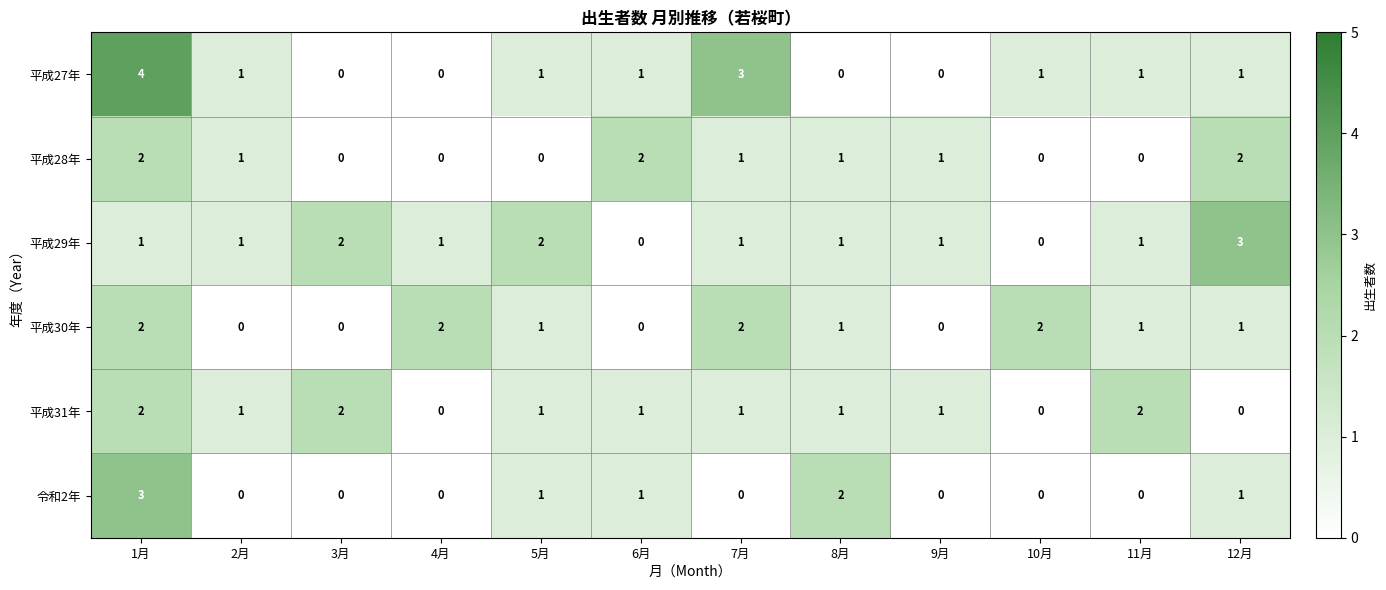

Which series changed the most between 2月 and 4月?

平成30年